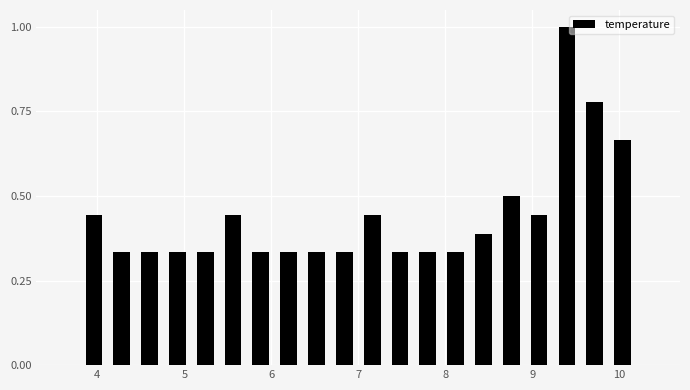

Read against the x-axis, roughly where is the centre of the tallest bar?

9.4